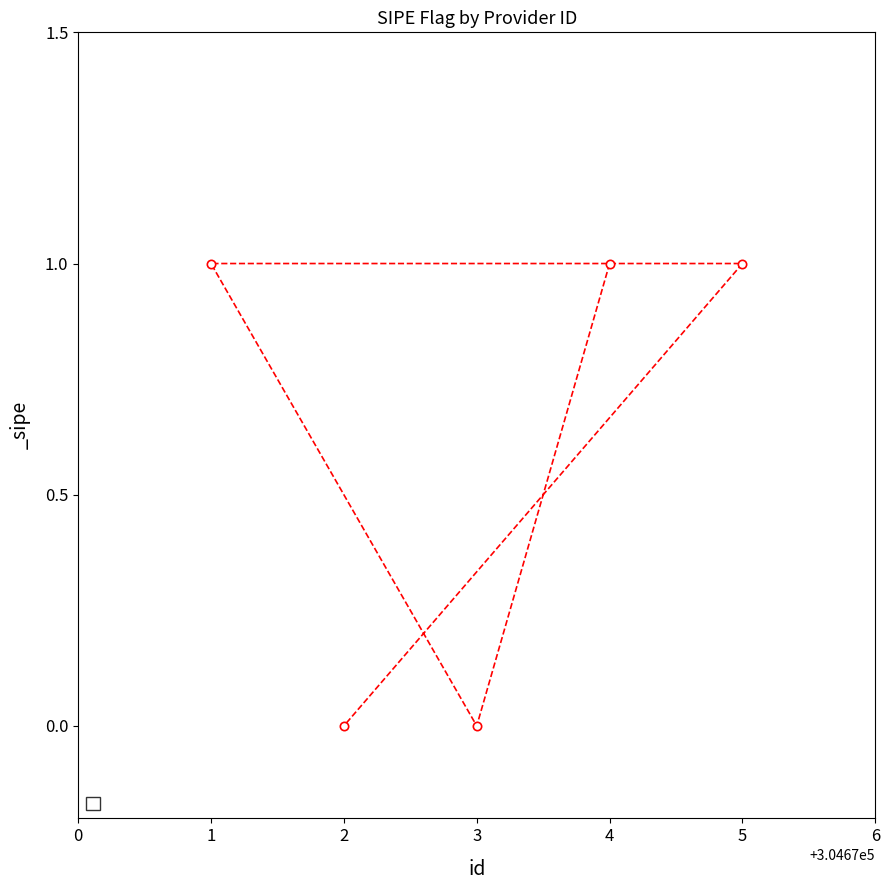

What is the sum of the values at 2 and 5?

1